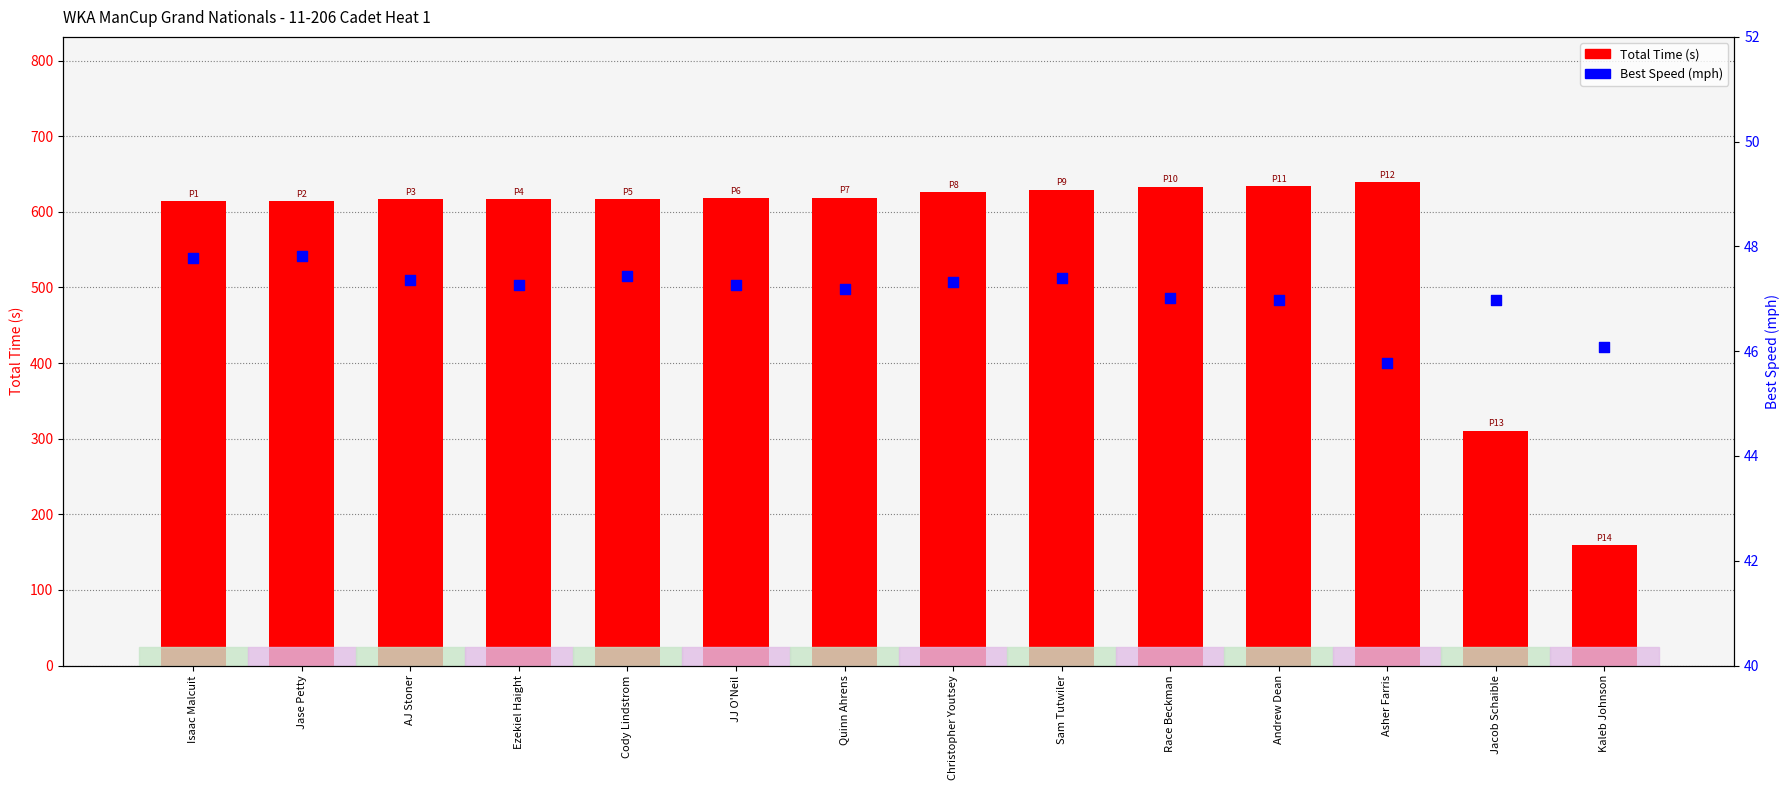

Is the value of Total Time (s) at Cody Lindstrom greater than the value of Best Speed (mph) at Jacob Schaible?

Yes